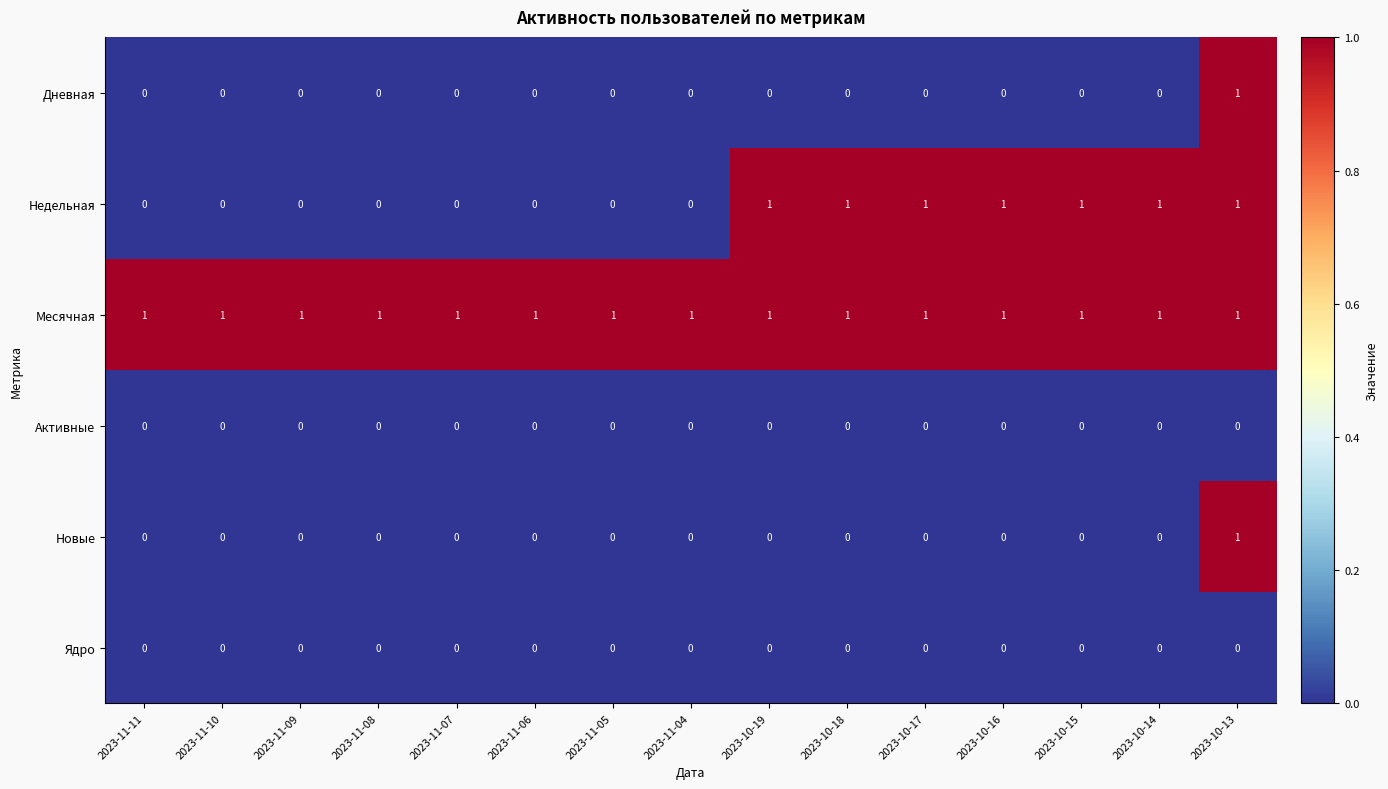

At how many categories does at least one series exceed 0?

15